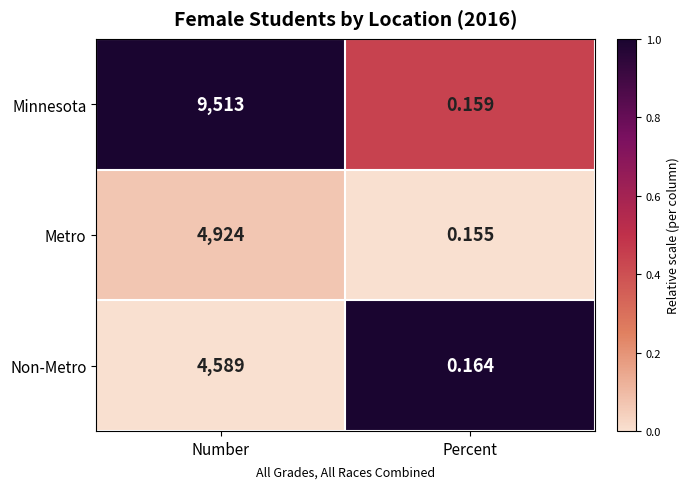

Where is Minnesota nearest to the value 4756?

Percent